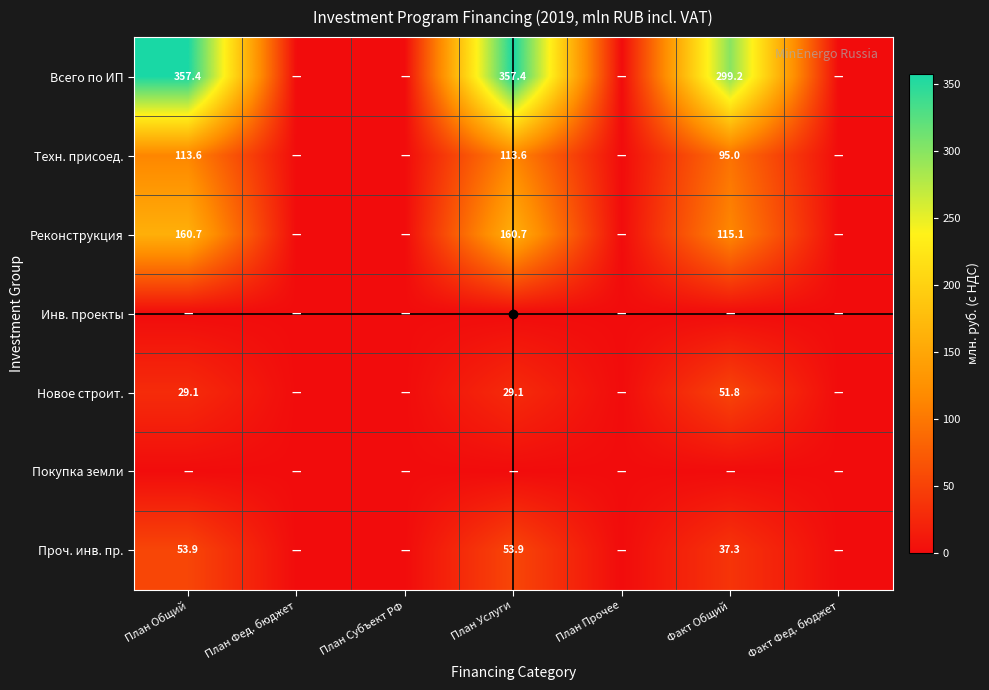

At how many categories does at least one series exceed 194?

3